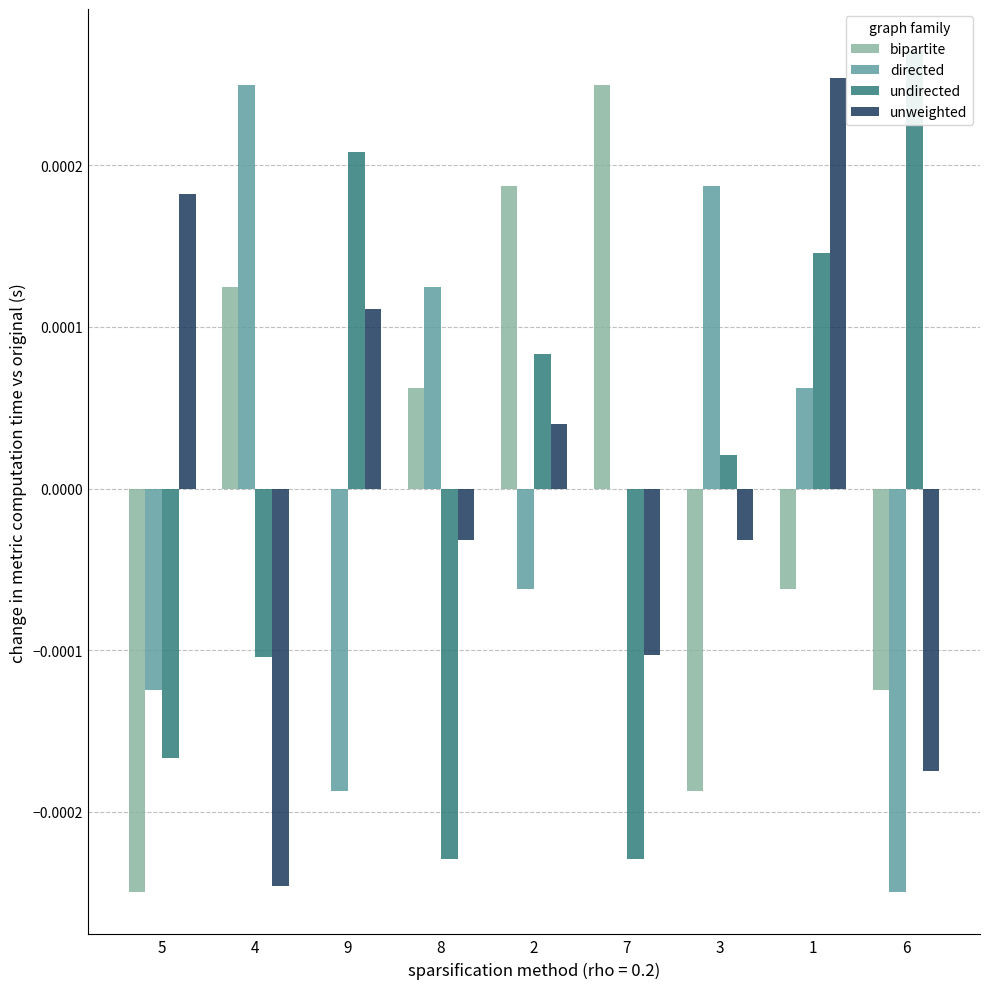

How many bars are there in each group?

4